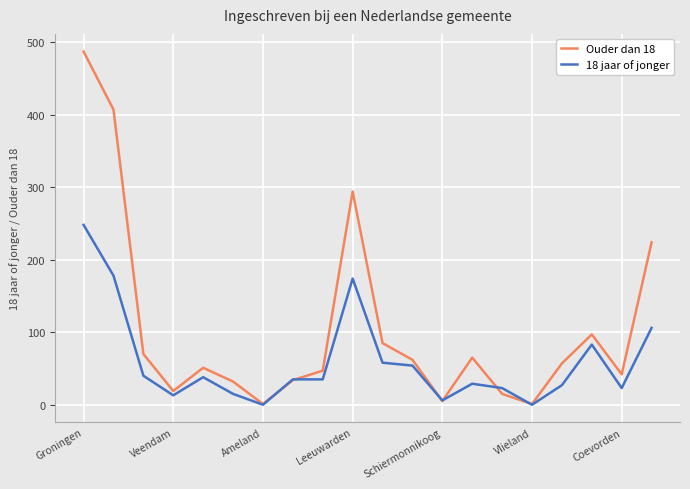

What is the difference between the maximum and minimum values in the 18 jaar of jonger series?

248